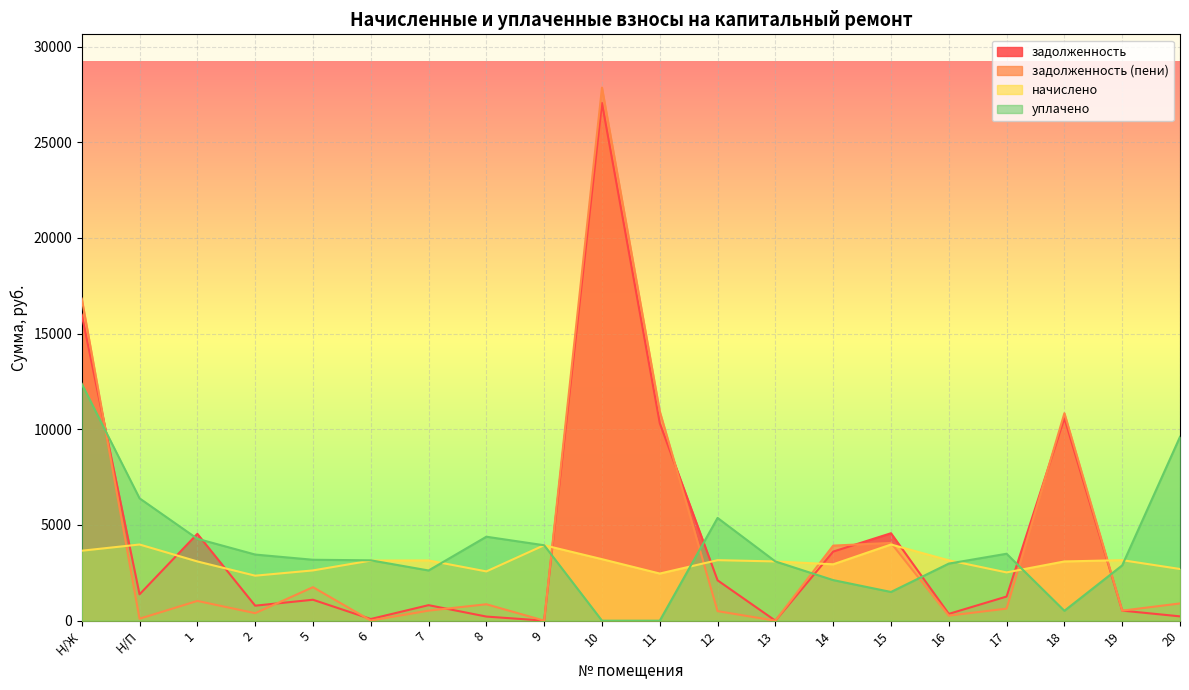

What is the value of the уплачено point at the 19th from the left?

2889.1